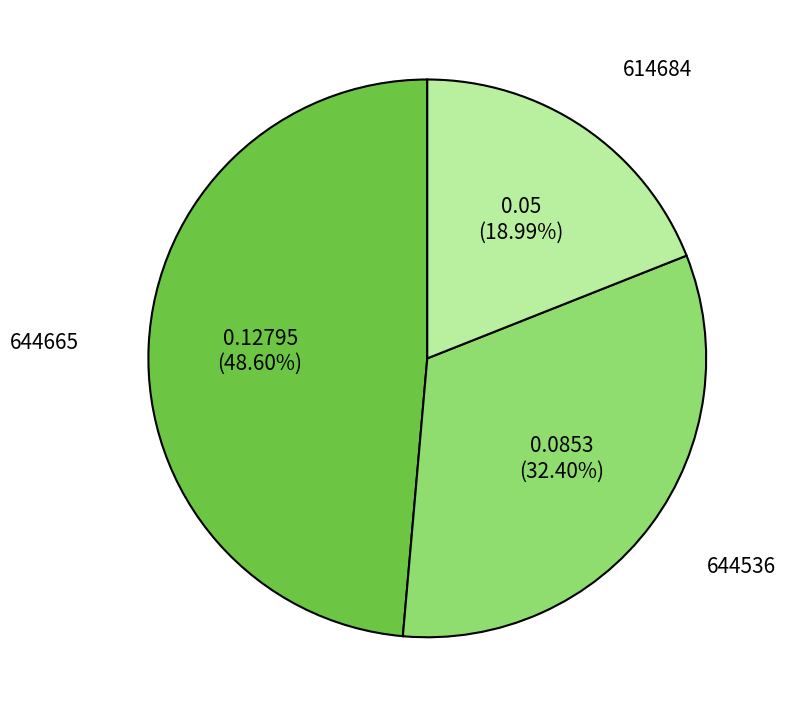

To the nearest percent, what percentage of the pie is 614684?

19%